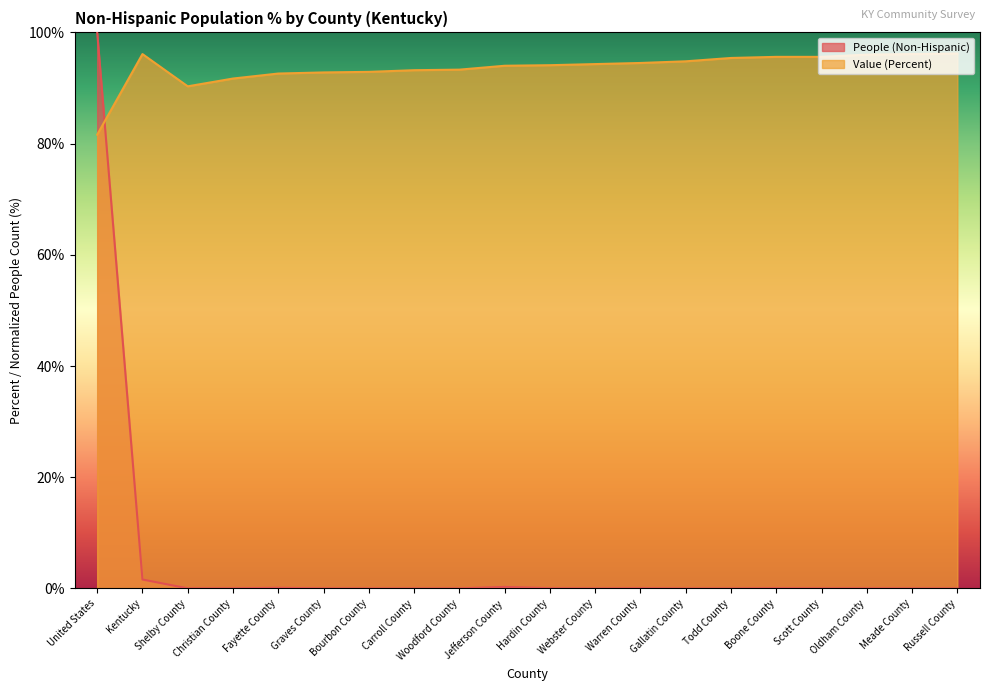

Which series changed the most between Kentucky and Jefferson County?

Value (Percent)